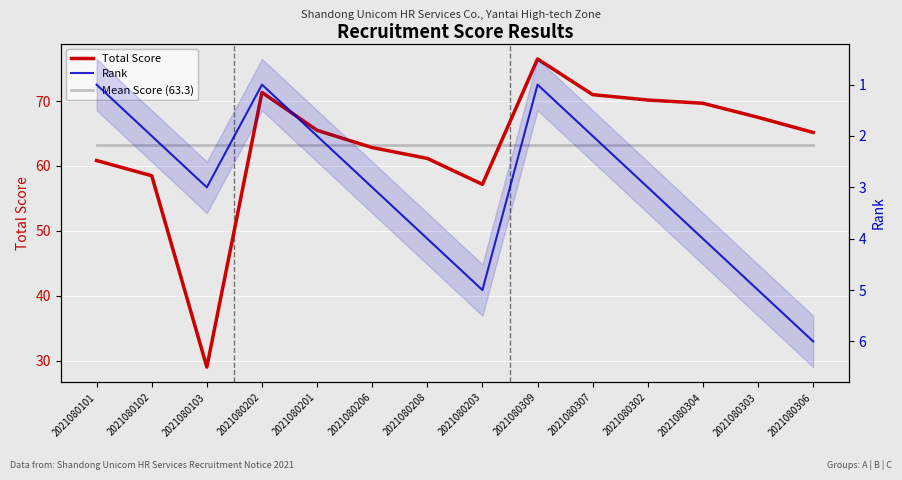

At which label does Rank first exceed 3?

2021080208